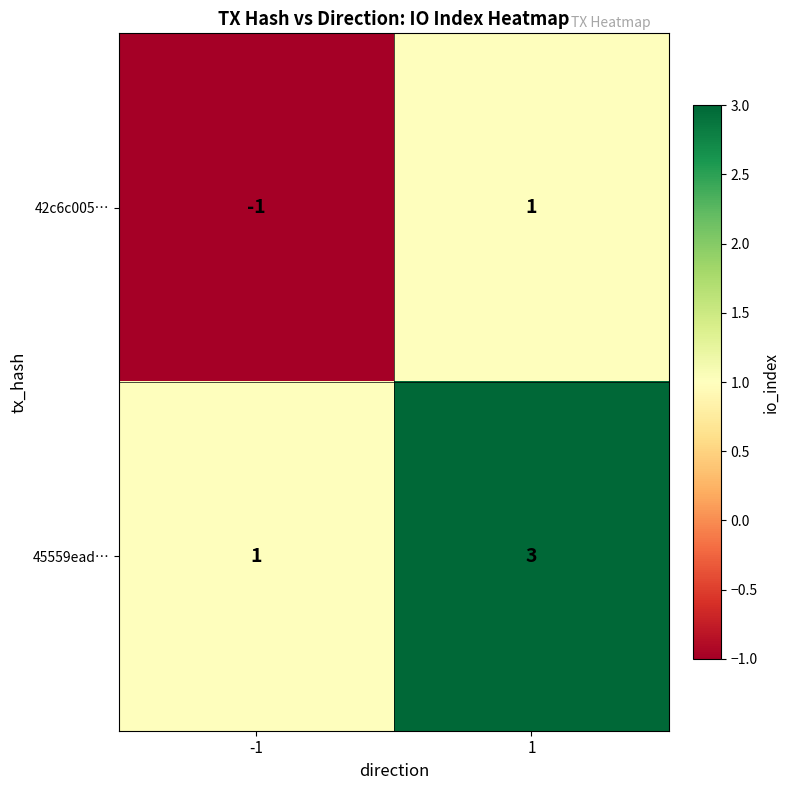

At how many categories does at least one series exceed 0?

2